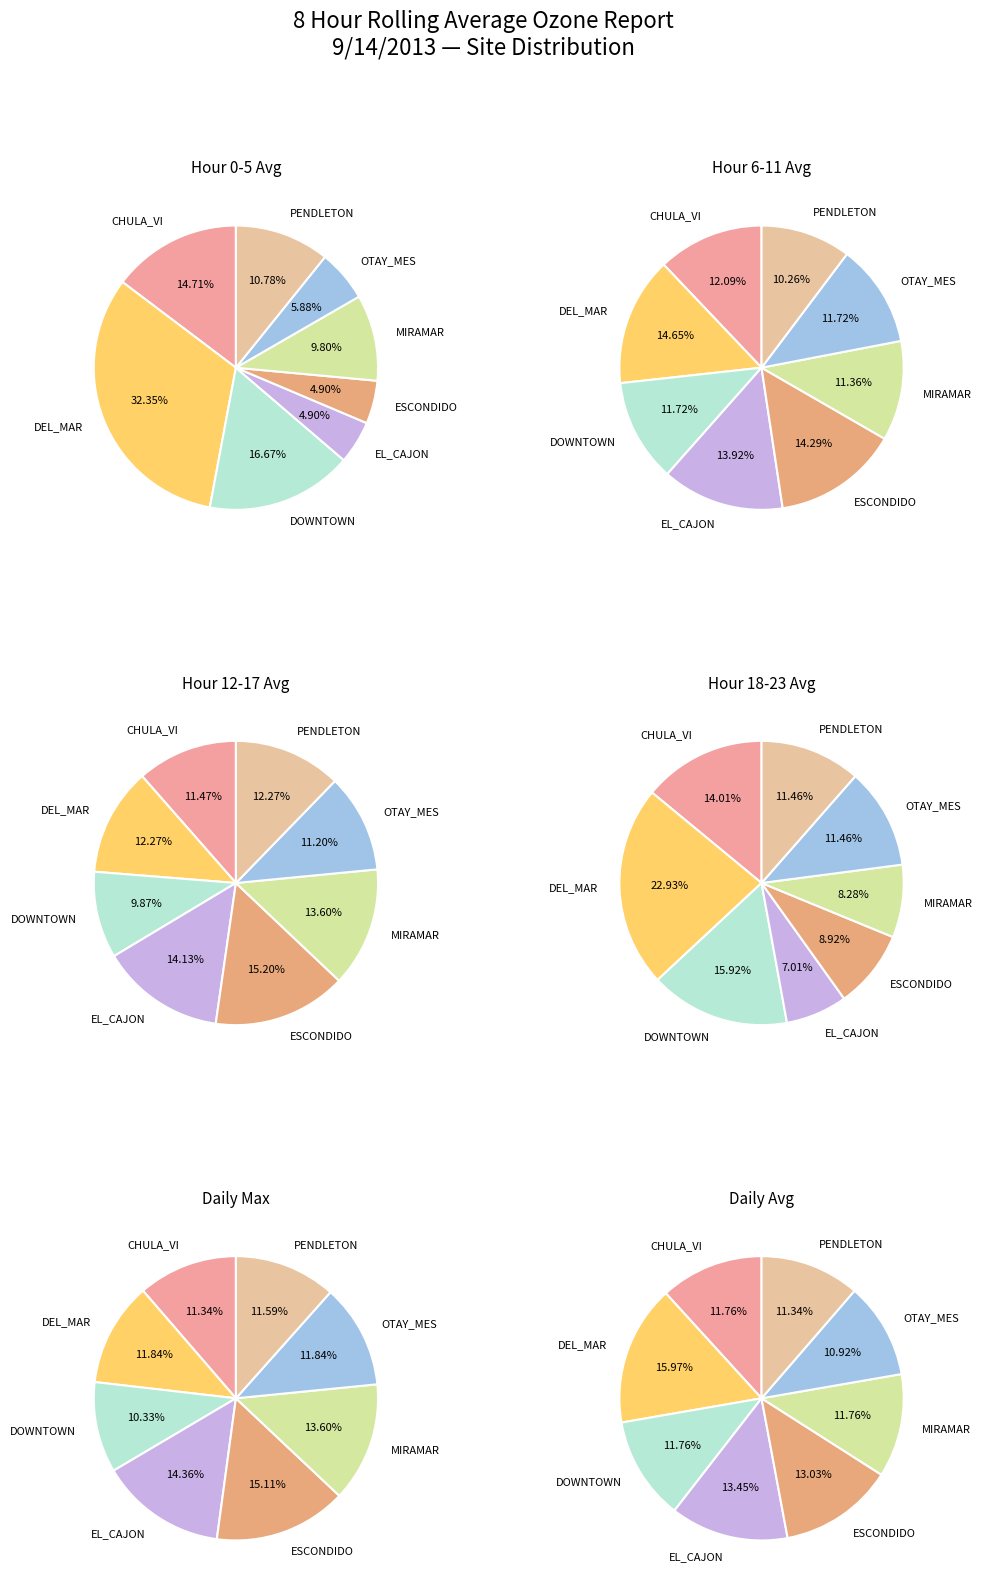

To the nearest percent, what portion does EL_CAJON represent?

13%